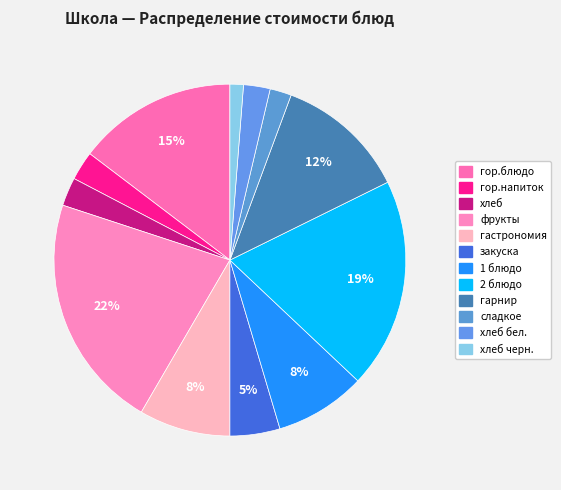

Which category has the biggest portion of the pie?

фрукты